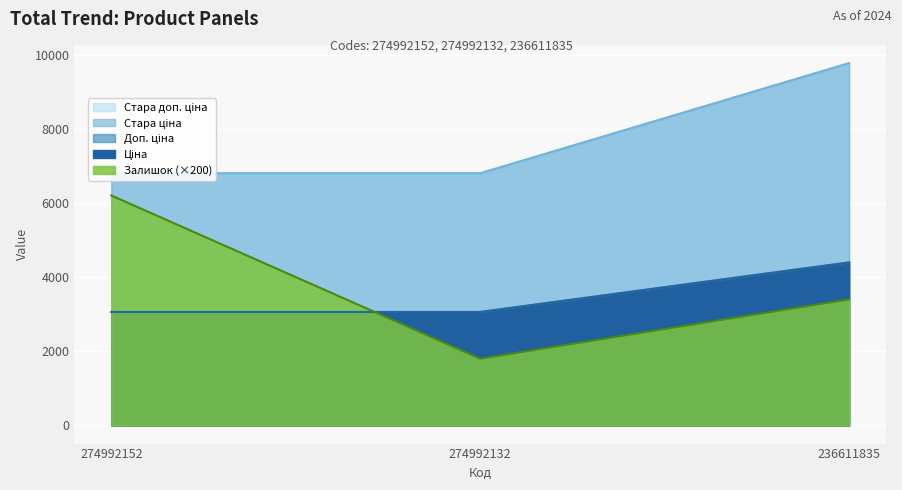

What is the maximum value shown in the chart?

9768.8